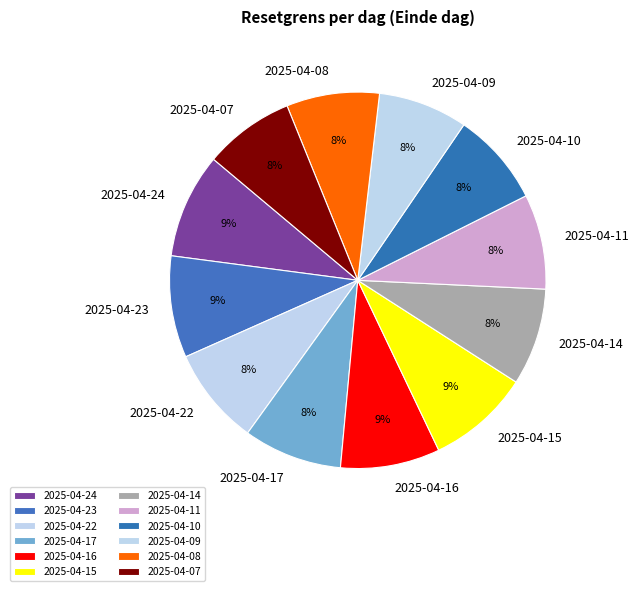

Approximately how many times larger is the value at 2025-04-08 compared to 2025-04-24?

0.9